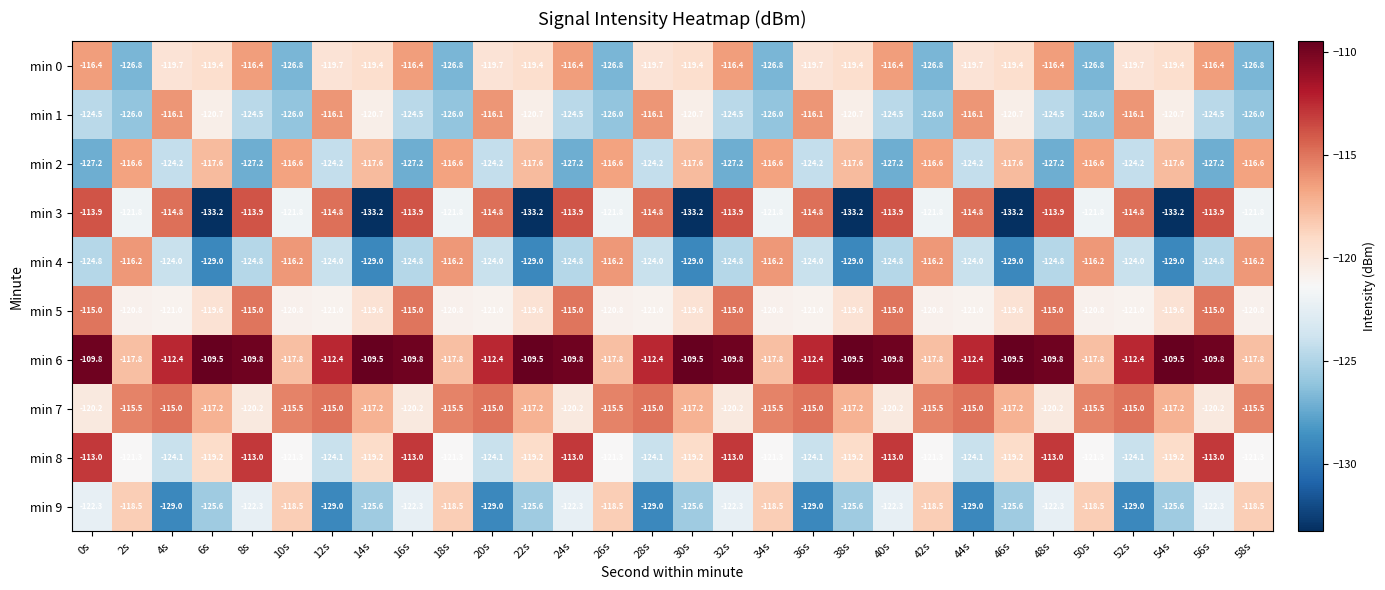

What is the sum of all min 5 values?

-3570.6